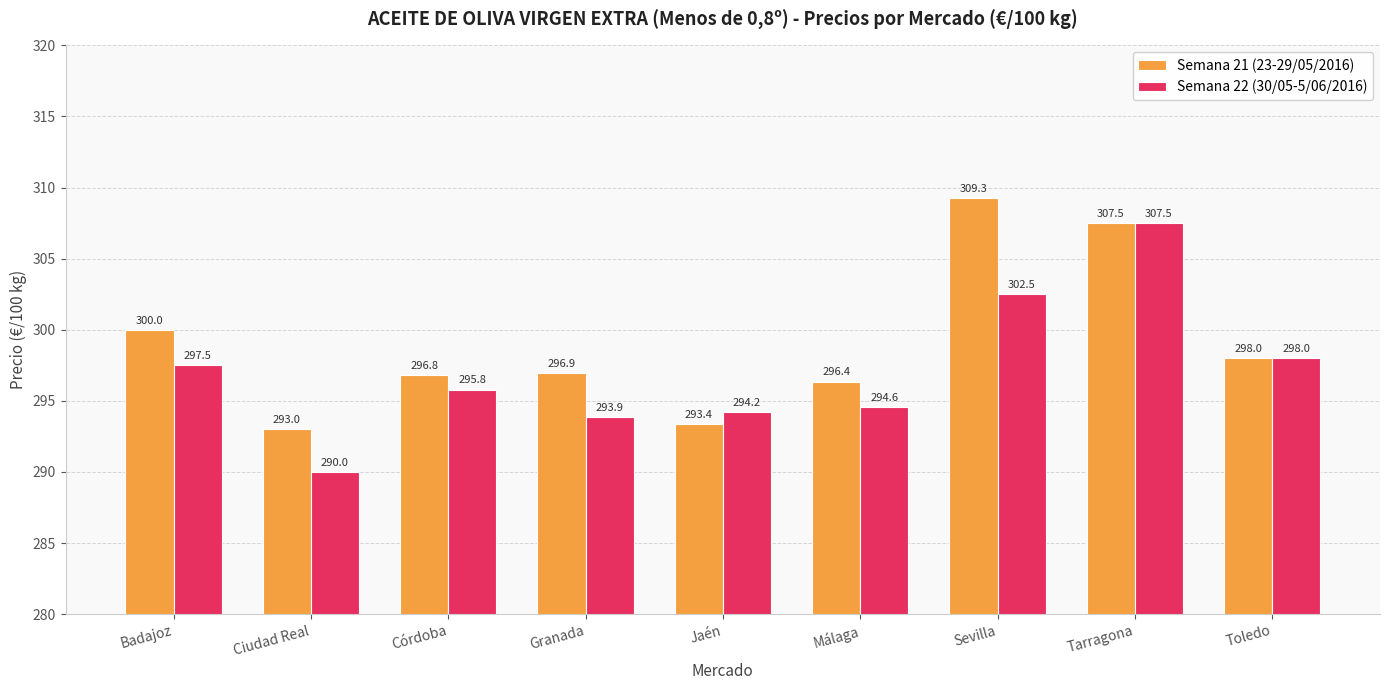

True or false: Semana 22 (30/05-5/06/2016) has a value of 188.8 at Sevilla.

False